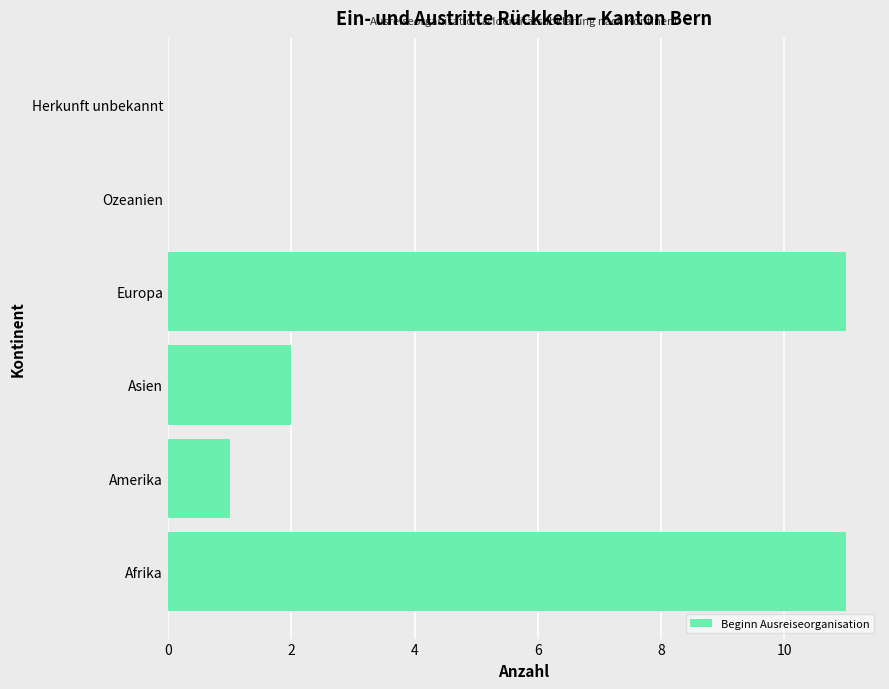

How many categories are shown in the chart?

6